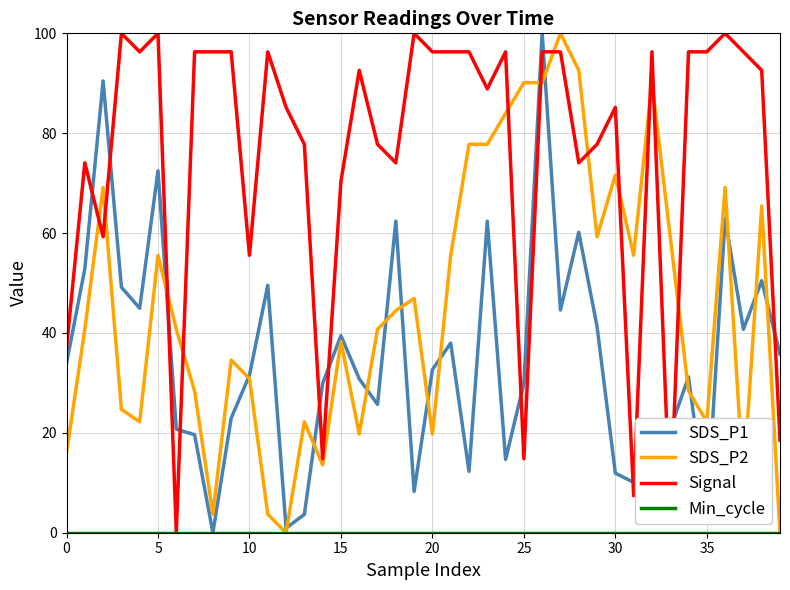

After their last crossing, which series has the higher values: Signal or SDS_P1?

SDS_P1